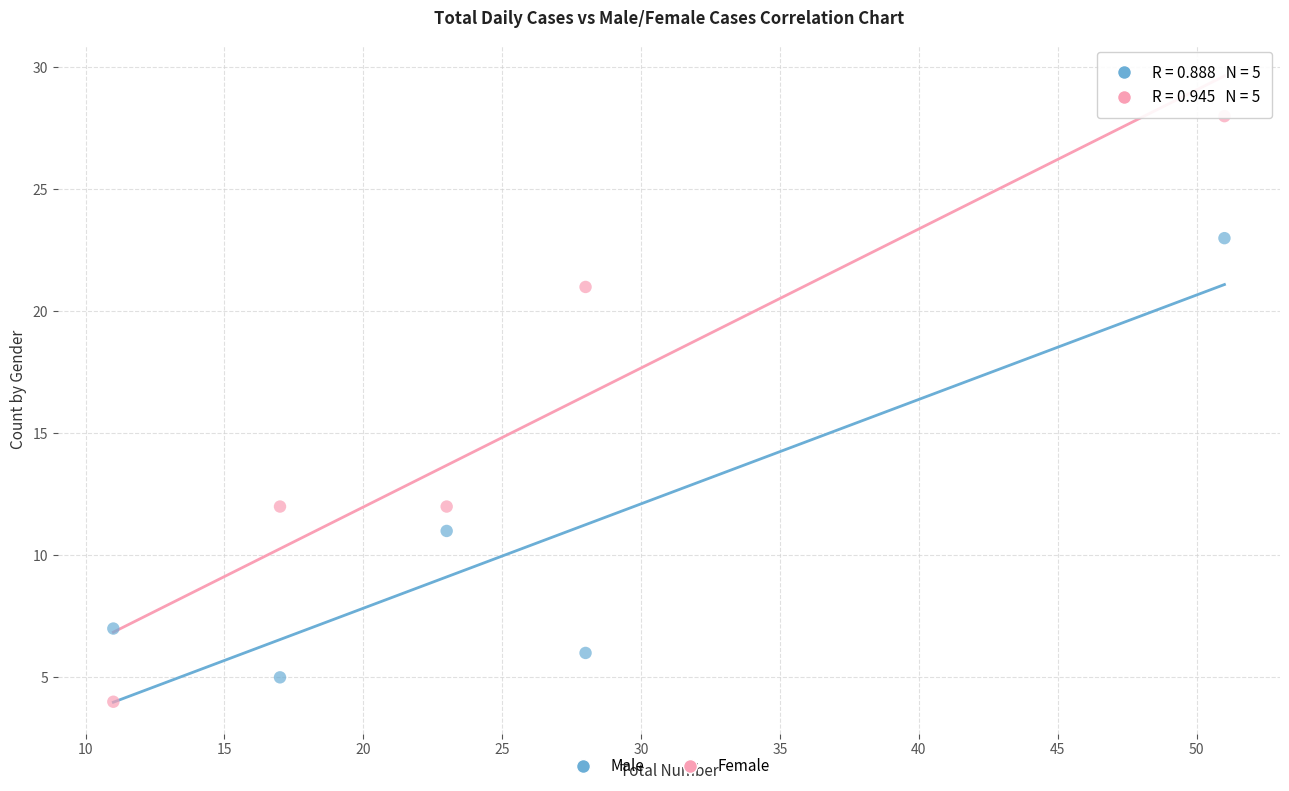

Across all data points, what is the range of Y values (max minus min)?

24